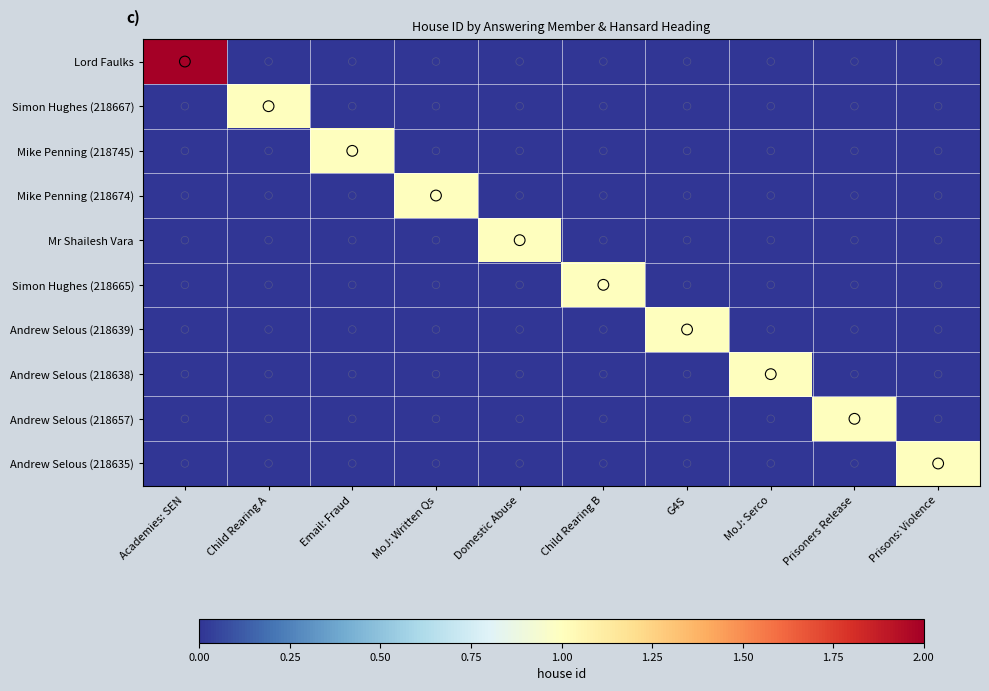

Reading right to left, what are all the values shown in this chart?

Lord Faulks: Prisons: Violence=0	Prisoners Release=0	MoJ: Serco=0	G4S=0	Child Rearing B=0	Domestic Abuse=0	MoJ: Written Qs=0	Email: Fraud=0	Child Rearing A=0	Academies: SEN=2
Simon Hughes (218667): Prisons: Violence=0	Prisoners Release=0	MoJ: Serco=0	G4S=0	Child Rearing B=0	Domestic Abuse=0	MoJ: Written Qs=0	Email: Fraud=0	Child Rearing A=1	Academies: SEN=0
Mike Penning (218745): Prisons: Violence=0	Prisoners Release=0	MoJ: Serco=0	G4S=0	Child Rearing B=0	Domestic Abuse=0	MoJ: Written Qs=0	Email: Fraud=1	Child Rearing A=0	Academies: SEN=0
Mike Penning (218674): Prisons: Violence=0	Prisoners Release=0	MoJ: Serco=0	G4S=0	Child Rearing B=0	Domestic Abuse=0	MoJ: Written Qs=1	Email: Fraud=0	Child Rearing A=0	Academies: SEN=0
Mr Shailesh Vara: Prisons: Violence=0	Prisoners Release=0	MoJ: Serco=0	G4S=0	Child Rearing B=0	Domestic Abuse=1	MoJ: Written Qs=0	Email: Fraud=0	Child Rearing A=0	Academies: SEN=0
Simon Hughes (218665): Prisons: Violence=0	Prisoners Release=0	MoJ: Serco=0	G4S=0	Child Rearing B=1	Domestic Abuse=0	MoJ: Written Qs=0	Email: Fraud=0	Child Rearing A=0	Academies: SEN=0
Andrew Selous (218639): Prisons: Violence=0	Prisoners Release=0	MoJ: Serco=0	G4S=1	Child Rearing B=0	Domestic Abuse=0	MoJ: Written Qs=0	Email: Fraud=0	Child Rearing A=0	Academies: SEN=0
Andrew Selous (218638): Prisons: Violence=0	Prisoners Release=0	MoJ: Serco=1	G4S=0	Child Rearing B=0	Domestic Abuse=0	MoJ: Written Qs=0	Email: Fraud=0	Child Rearing A=0	Academies: SEN=0
Andrew Selous (218657): Prisons: Violence=0	Prisoners Release=1	MoJ: Serco=0	G4S=0	Child Rearing B=0	Domestic Abuse=0	MoJ: Written Qs=0	Email: Fraud=0	Child Rearing A=0	Academies: SEN=0
Andrew Selous (218635): Prisons: Violence=1	Prisoners Release=0	MoJ: Serco=0	G4S=0	Child Rearing B=0	Domestic Abuse=0	MoJ: Written Qs=0	Email: Fraud=0	Child Rearing A=0	Academies: SEN=0